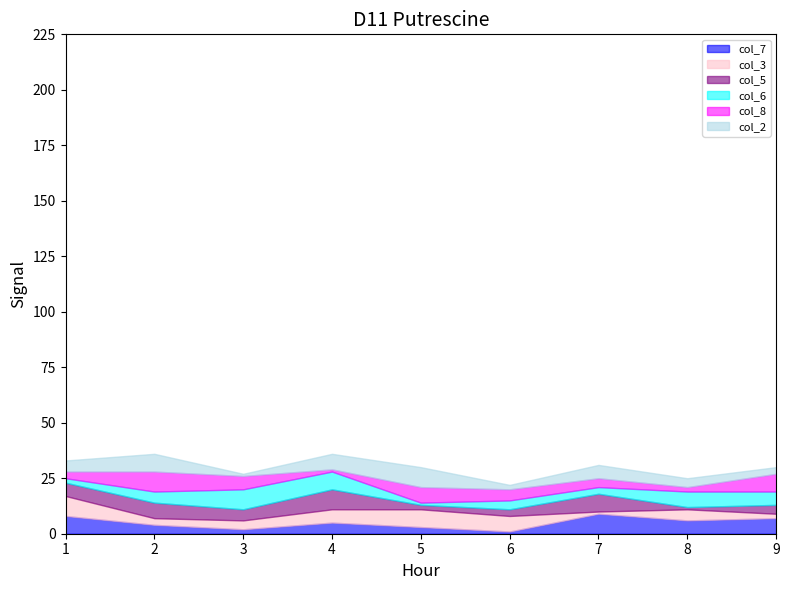

Is it true that col_2 equals 2 at 8?

False